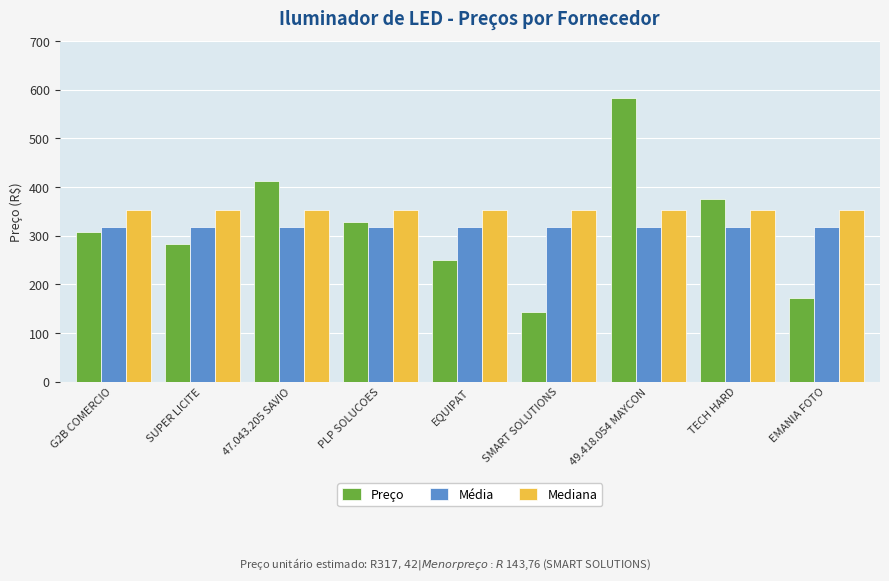

What is the difference between the highest and lowest values at G2B COMERCIO?

44.2